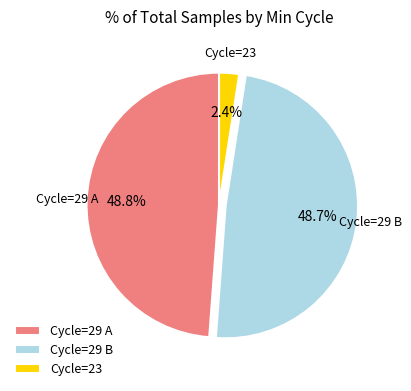

What is the ratio of the value at Cycle=29 B to the value at Cycle=29 A?

1.0